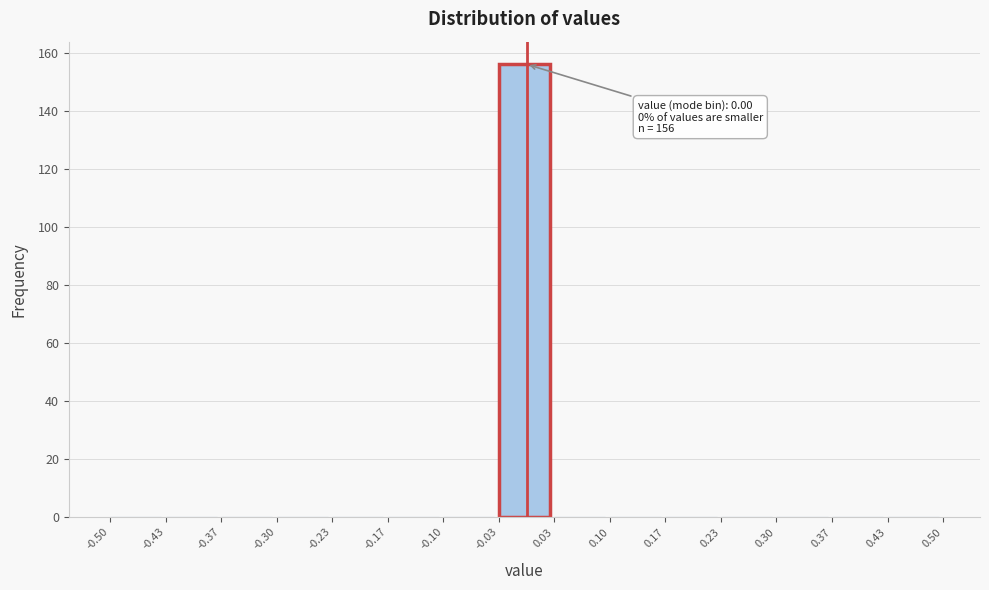

Over which range of the x-axis is the bar tallest?

-0.03 to 0.03